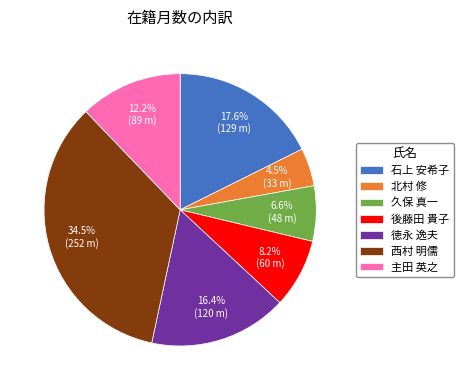

To the nearest percent, what portion does 石上 安希子 represent?

18%